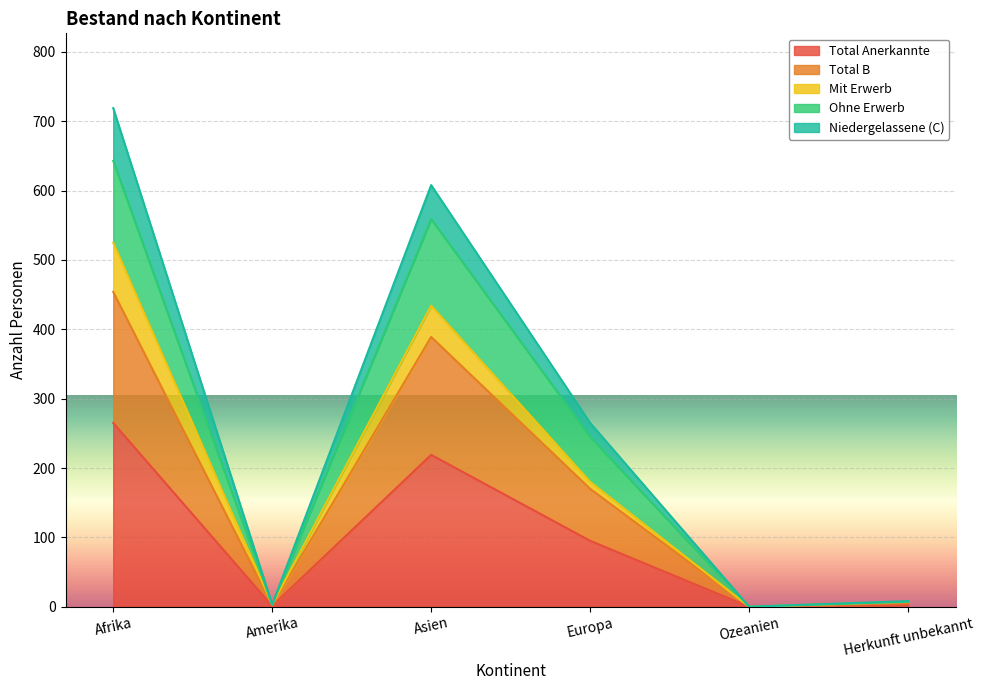

Which category has the highest value in the Total Anerkannte series?

Afrika